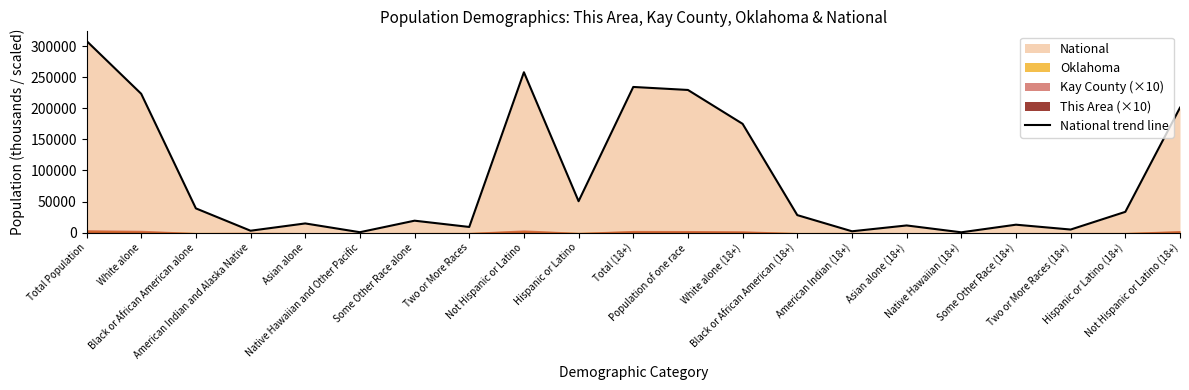

List the labels in order of value, largest first.

Total Population, Not Hispanic or Latino, Total (18+), Population of one race, White alone, Not Hispanic or Latino (18+), White alone (18+), Hispanic or Latino, Black or African American alone, Hispanic or Latino (18+), Black or African American (18+), Some Other Race alone, Asian alone, Some Other Race (18+), Asian alone (18+), Two or More Races, Two or More Races (18+), American Indian and Alaska Native, American Indian (18+), Native Hawaiian and Other Pacific, Native Hawaiian (18+)